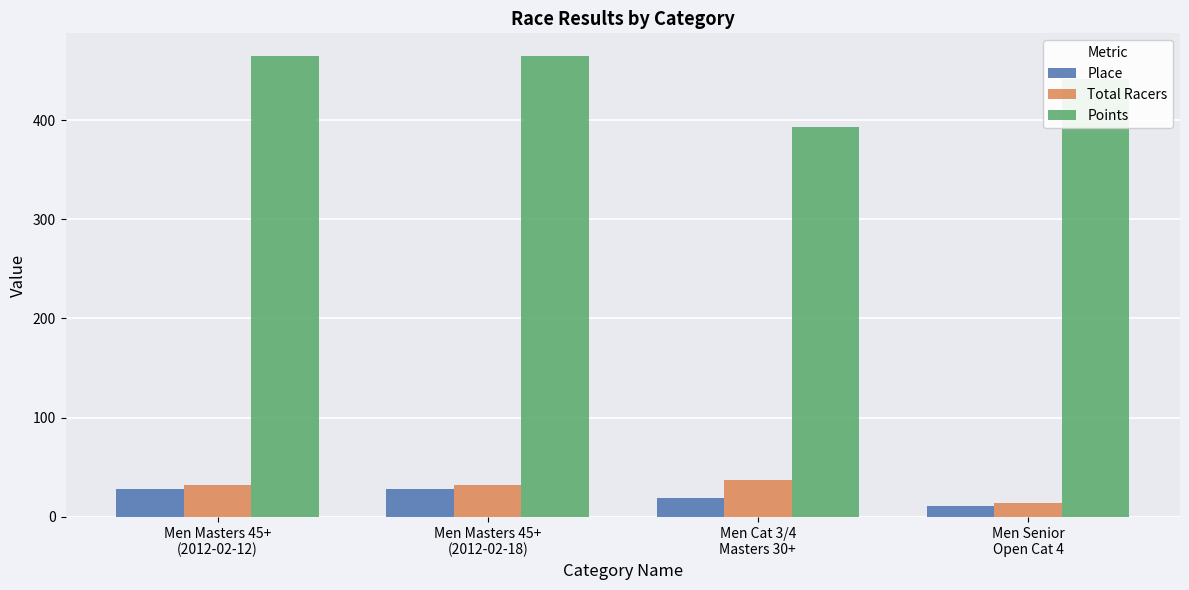

Which series has the largest total across all categories?

Points